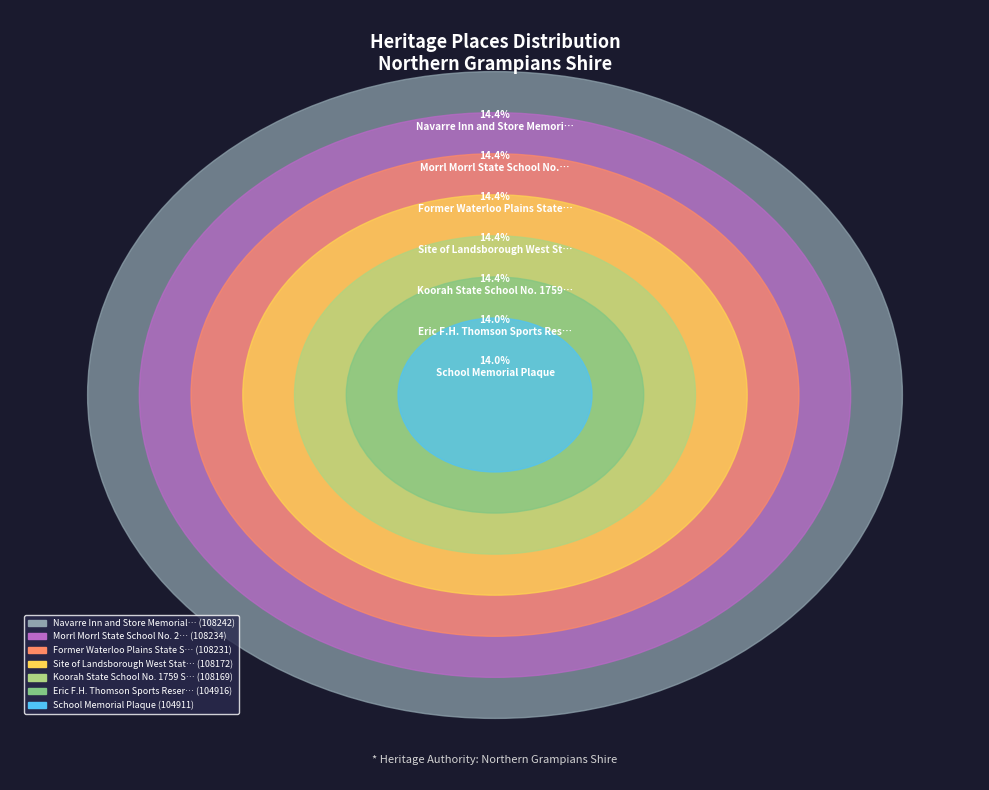

True or false: Koorah State School No. 1759 Site accounts for 23% of the total.

False